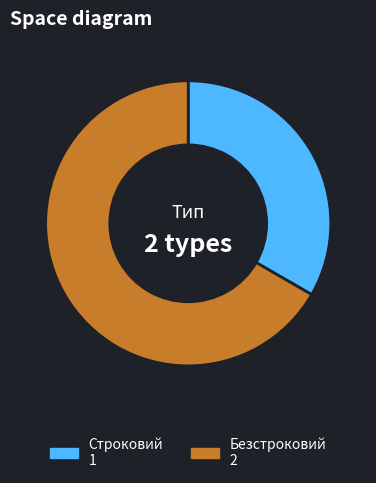

How many segments does this pie chart have?

2